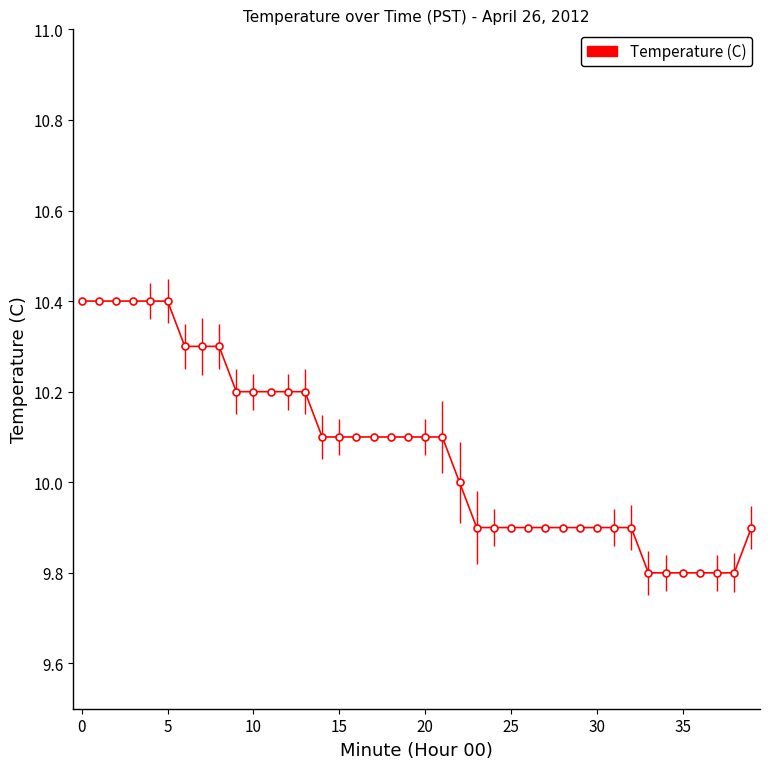

How many values are between 9 and 10?

18